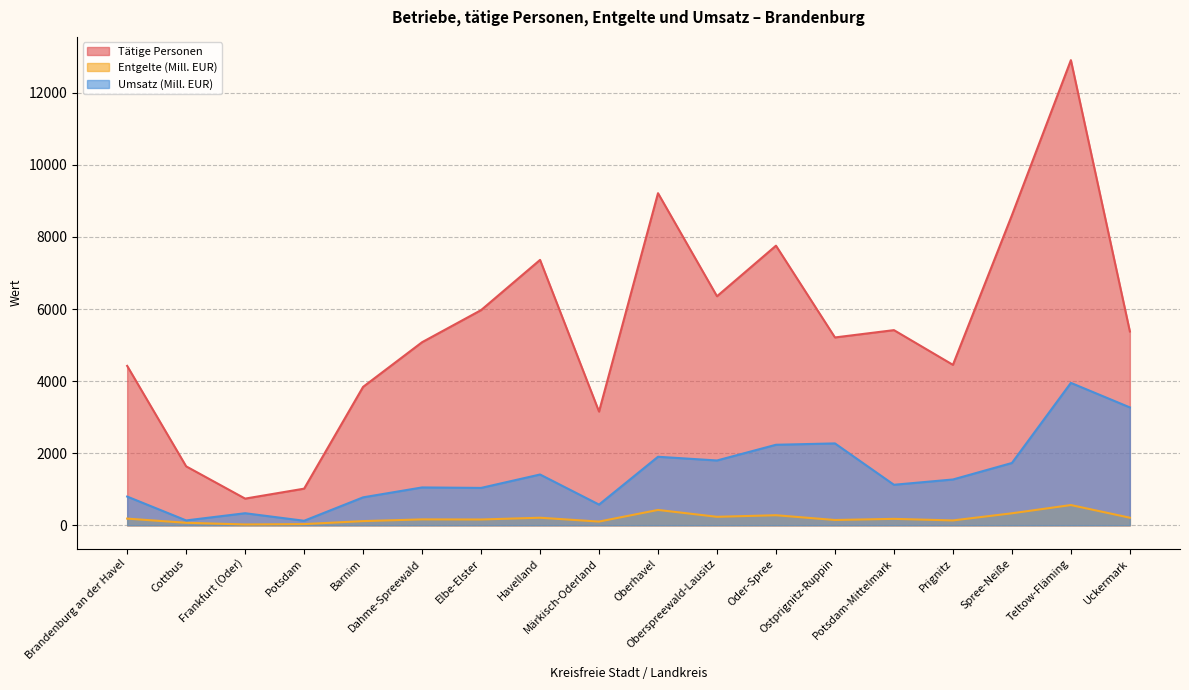

What are all the series names shown in the legend?

Tätige Personen, Entgelte (Mill. EUR), Umsatz (Mill. EUR)